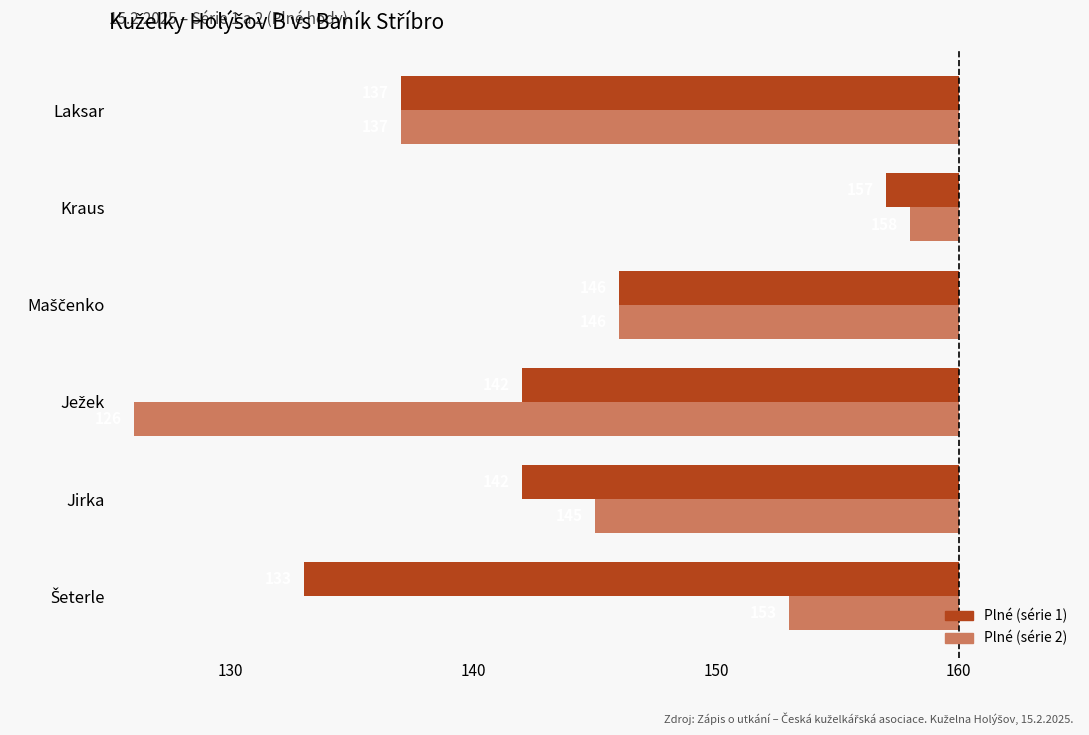

What are all the series names shown in the legend?

Plné (série 1), Plné (série 2)